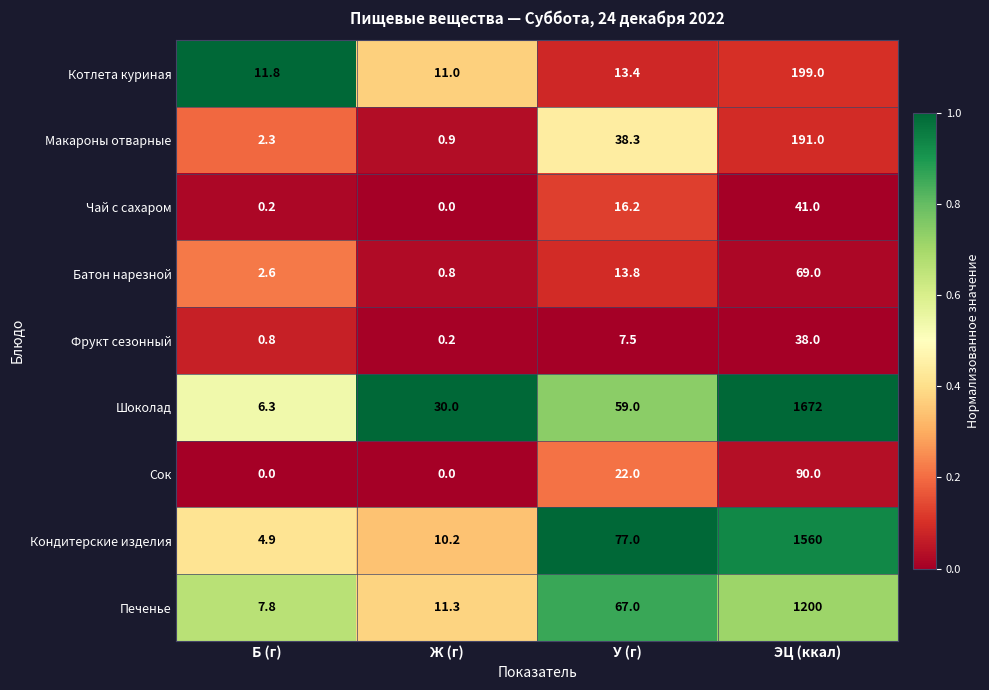

Is it true that Чай с сахаром equals 25.2 at У (г)?

False